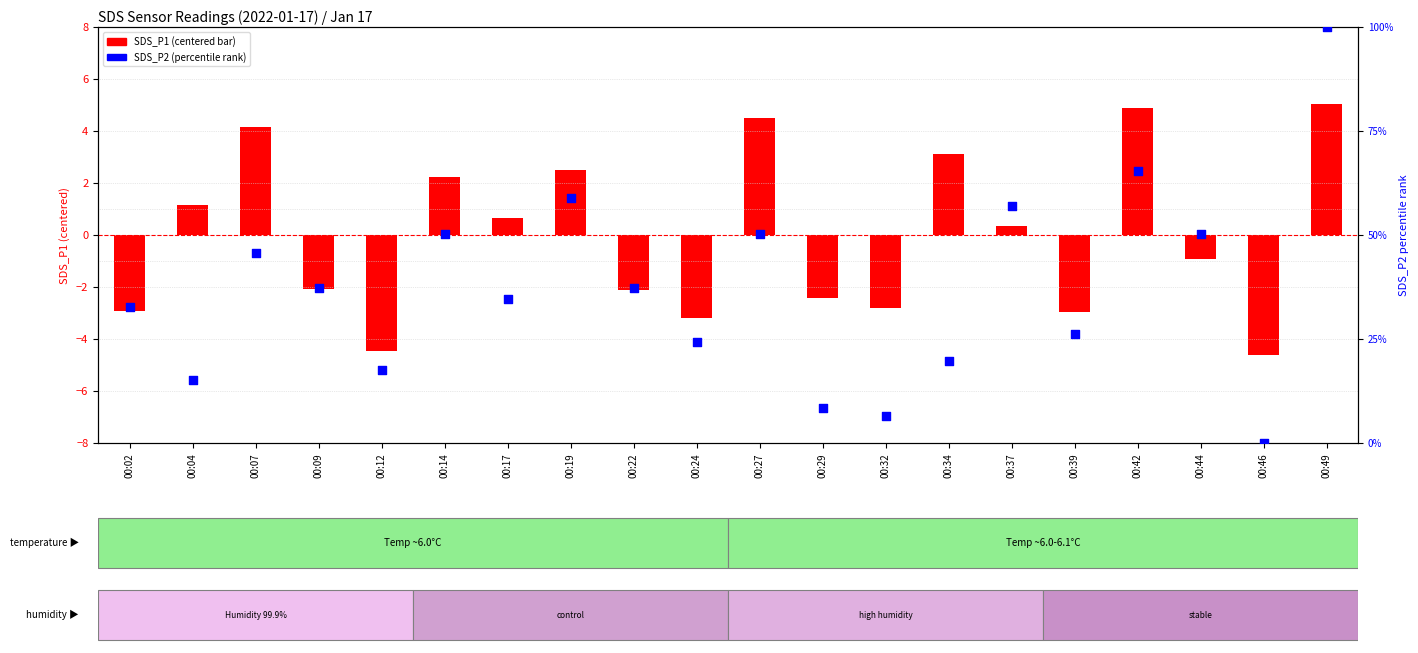

What is the total value across all series at 00:46?

-4.6